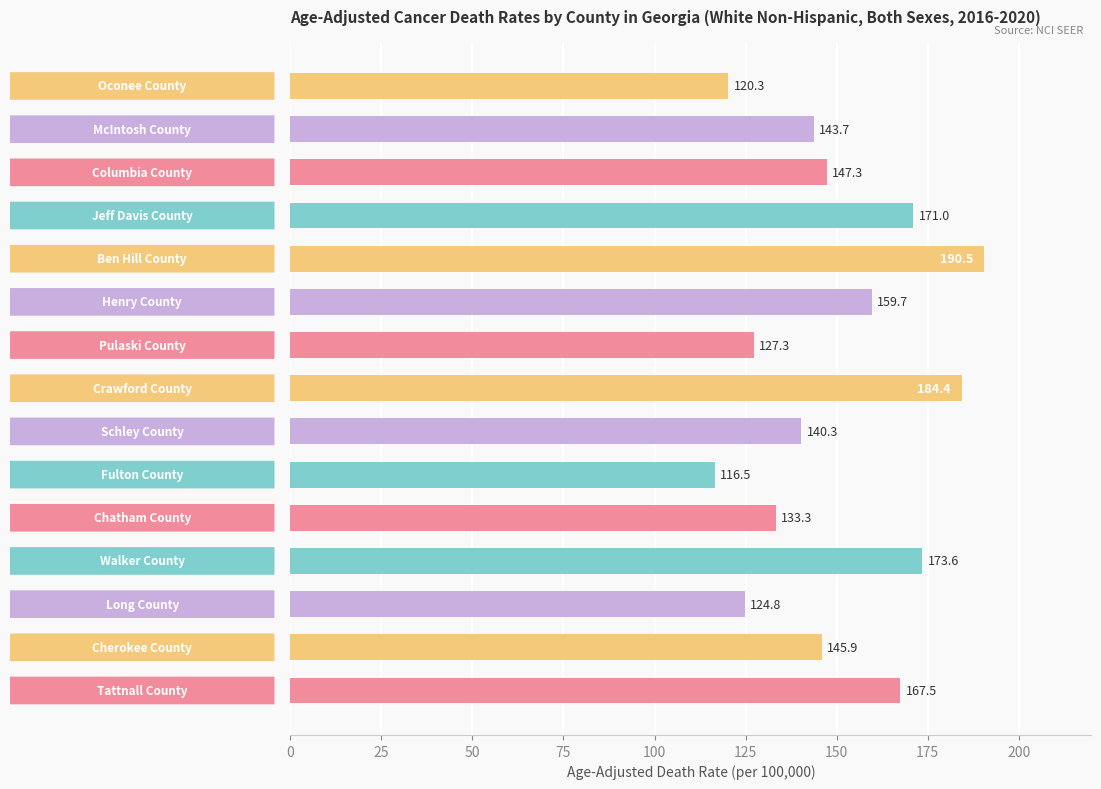

How many categories are shown in the chart?

15